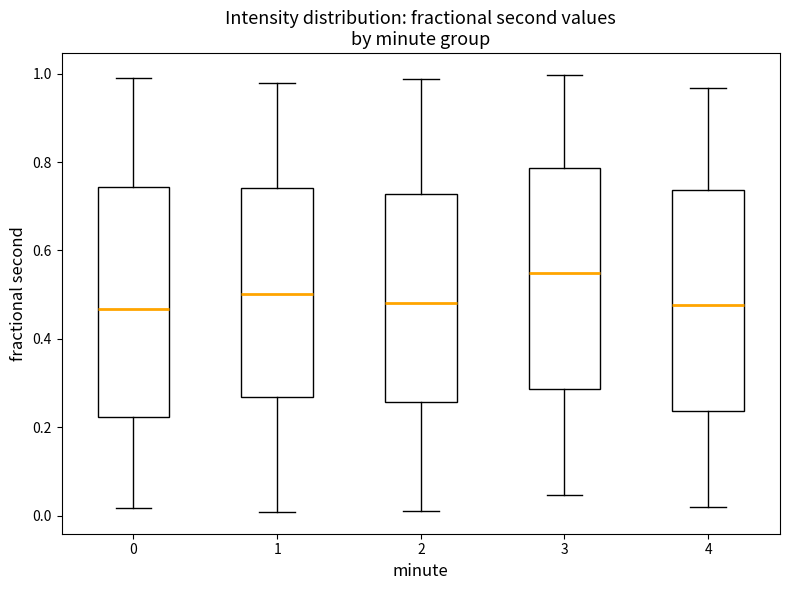

Where does the median line of the box at x = 0 sit on the y-axis? The values are not printed on the chart, so give them approximately, as read against the axis.

0.46